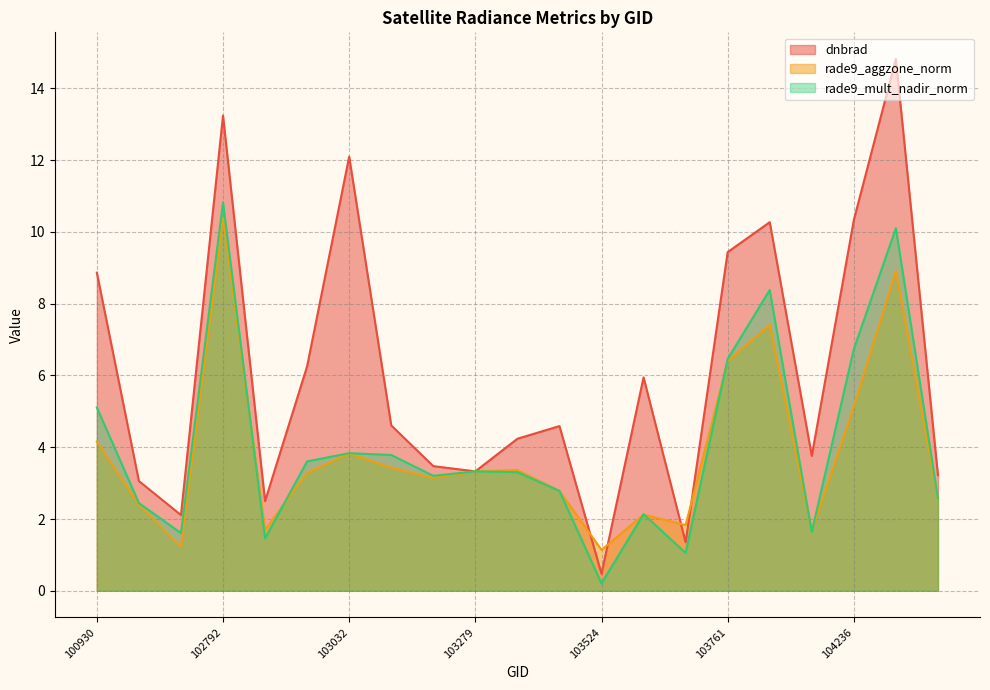

Where is rade9_aggzone_norm nearest to the value 5?

104236